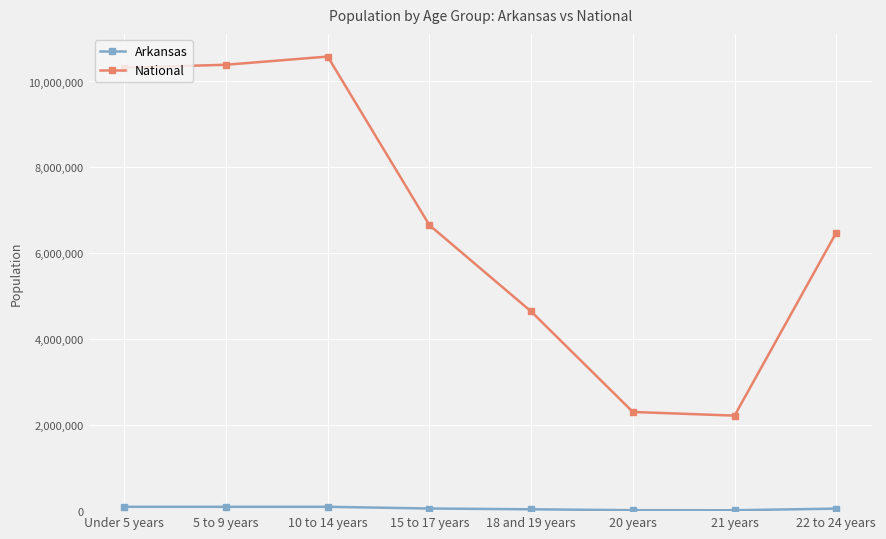

The value of National at 21 years is 2223198. True or false?

True